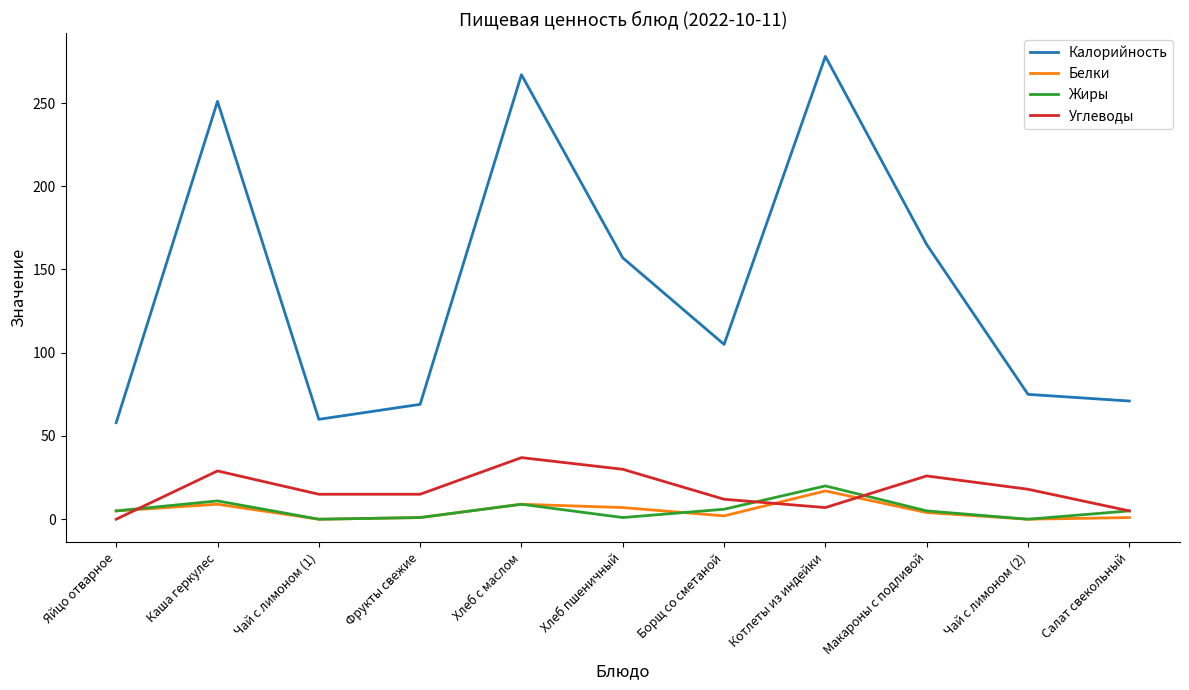

Rank the series by their maximum value, from highest to lowest.

Калорийность, Углеводы, Жиры, Белки